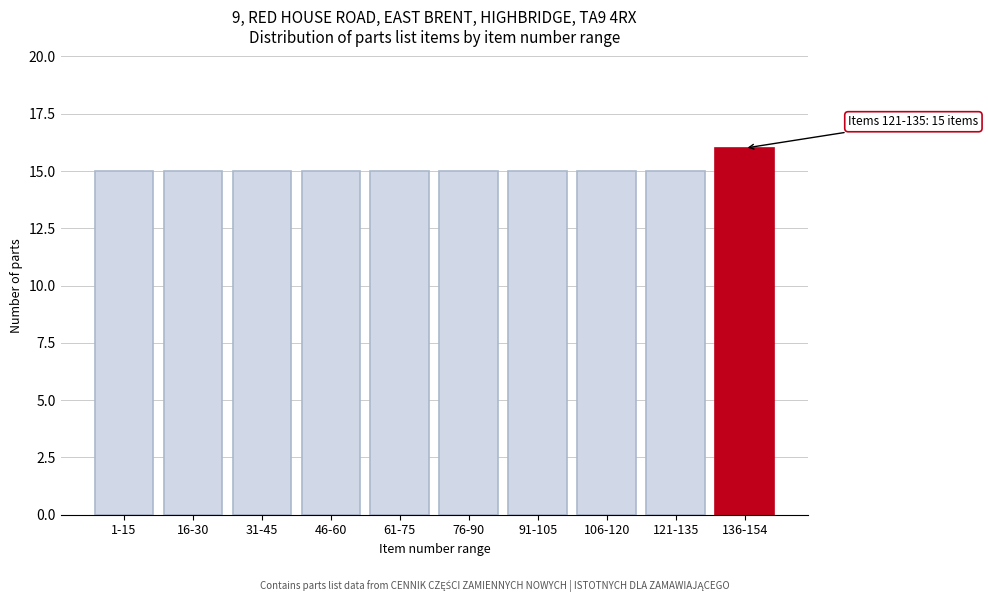

Reading right to left, list all the values displayed in this chart.

136-154=16	121-135=15	106-120=15	91-105=15	76-90=15	61-75=15	46-60=15	31-45=15	16-30=15	1-15=15